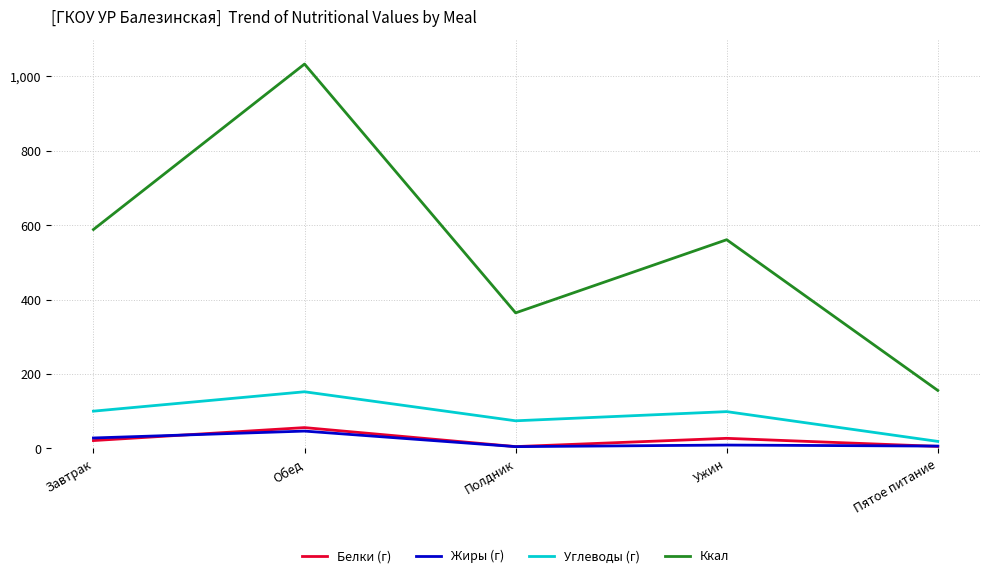

List the series in order of their peak value, lowest first.

Жиры (г), Белки (г), Углеводы (г), Ккал